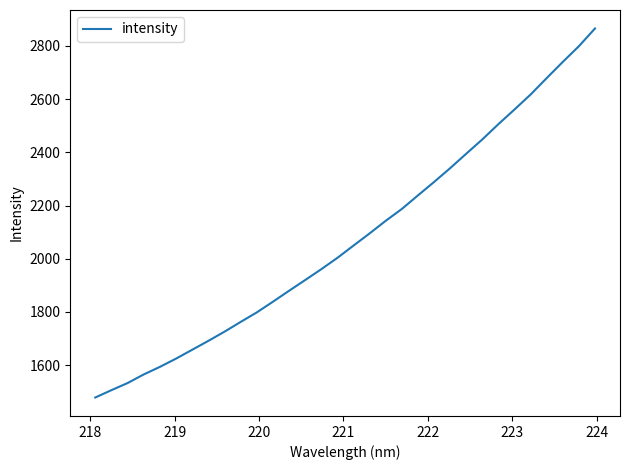

What is the smallest value displayed?

1478.5